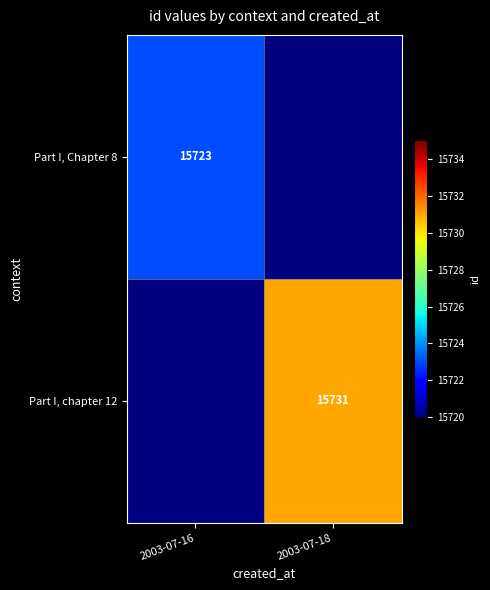

Is it true that Part I, chapter 12 equals 15731 at 2003-07-18?

True